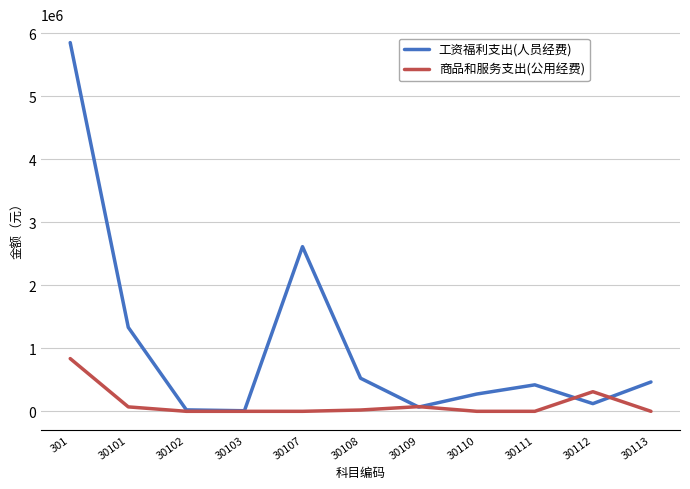

Which series has the largest range (max minus min)?

工资福利支出(人员经费)